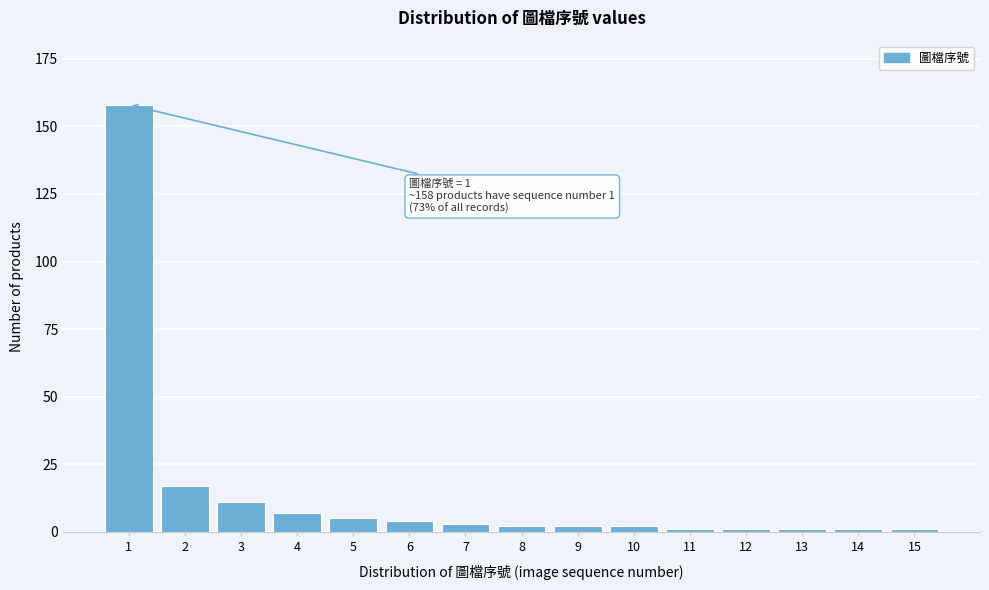

Reading left to right, list all the values displayed in this chart.

158	17	11	7	5	4	3	2	2	2	1	1	1	1	1